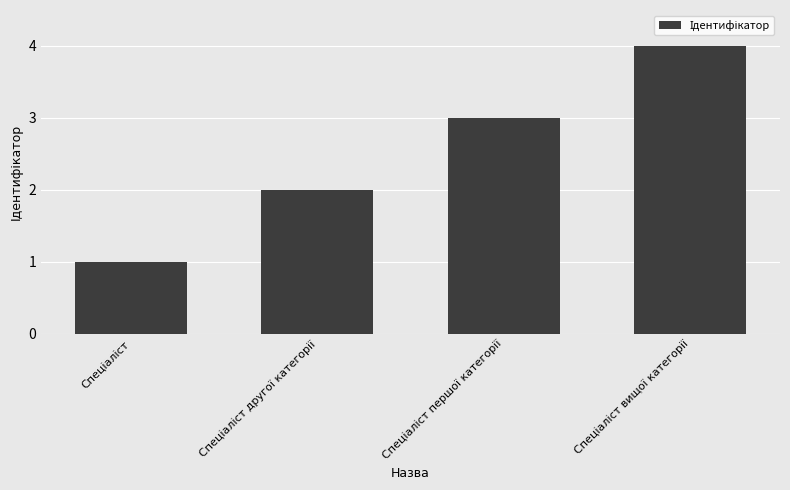

What is the sum of all values?

10